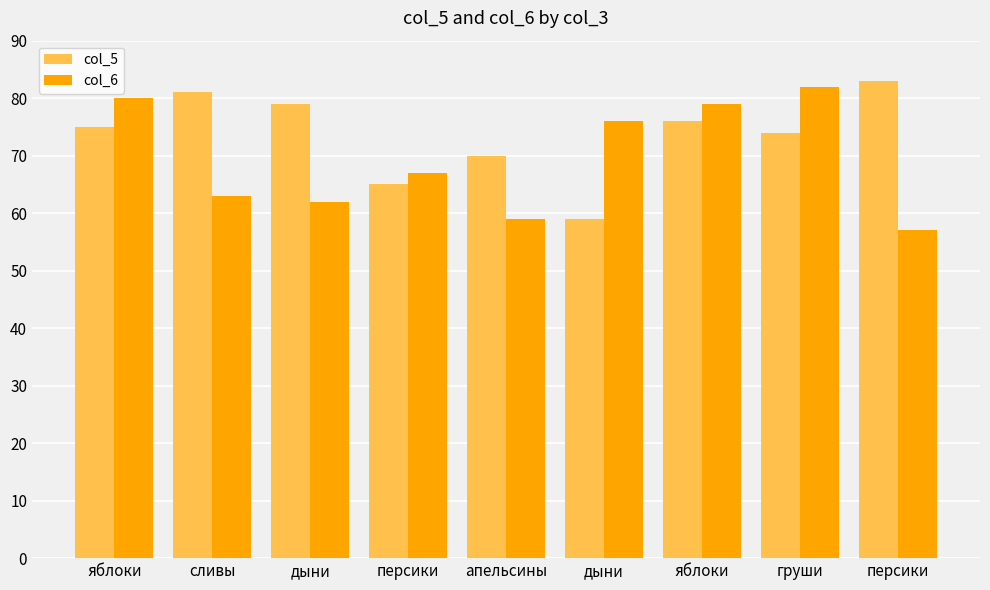

How many groups of bars are there?

9